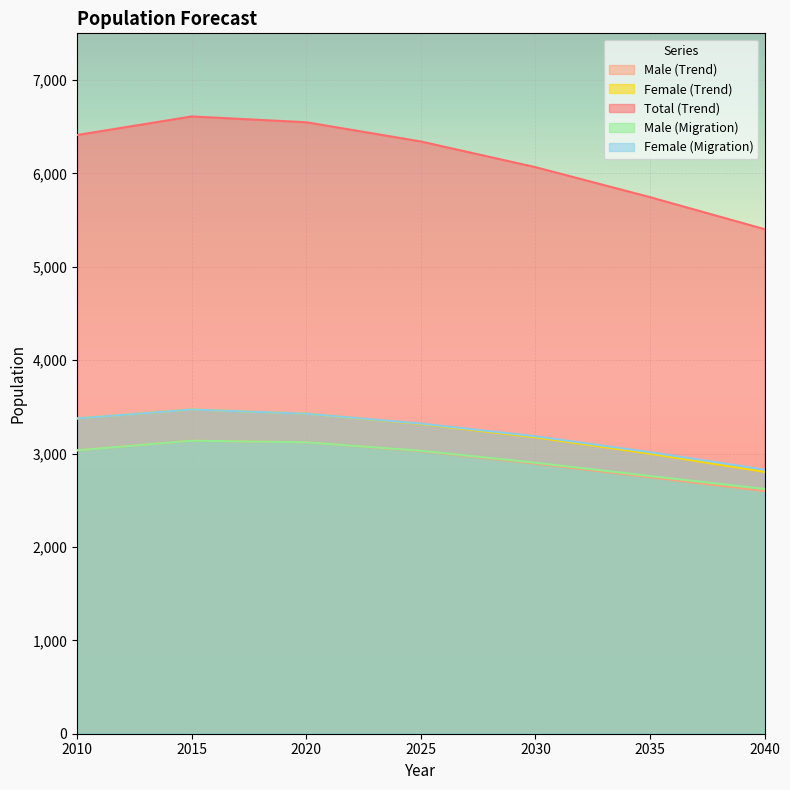

The value of Male (Migration) at 2015 is 4454. True or false?

False